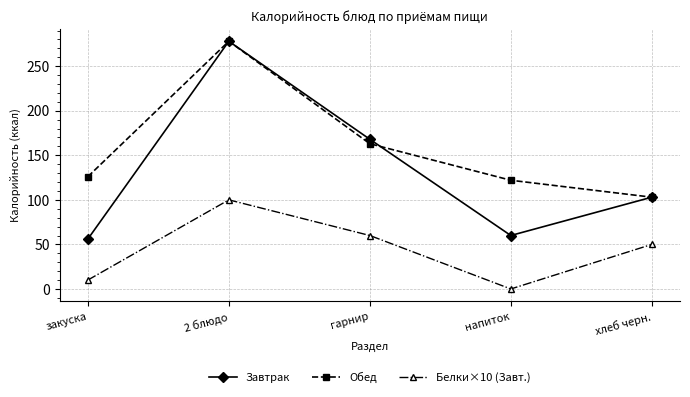

What position from the right is 2 блюдо?

4